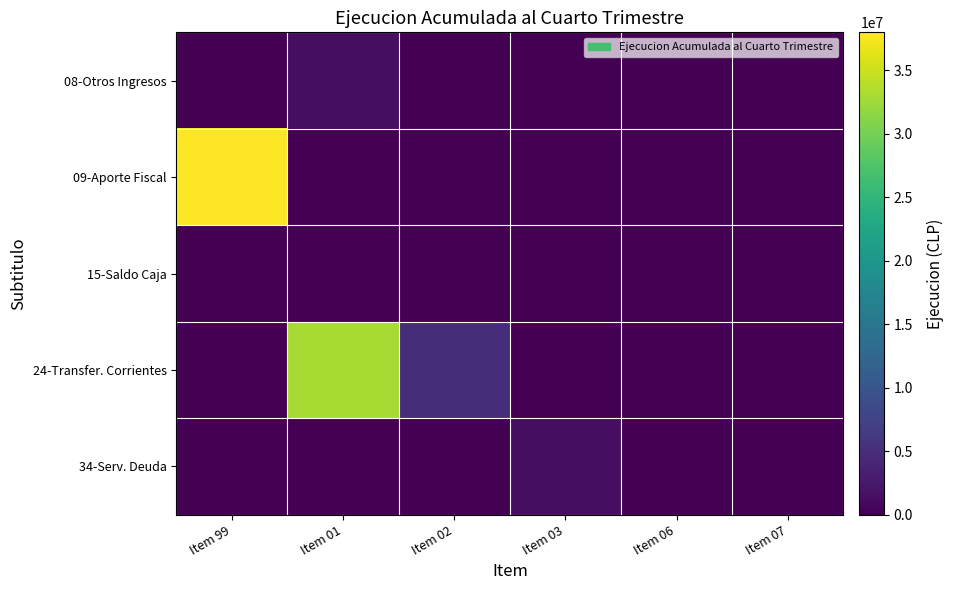

Which series has the largest range (max minus min)?

09-Aporte Fiscal